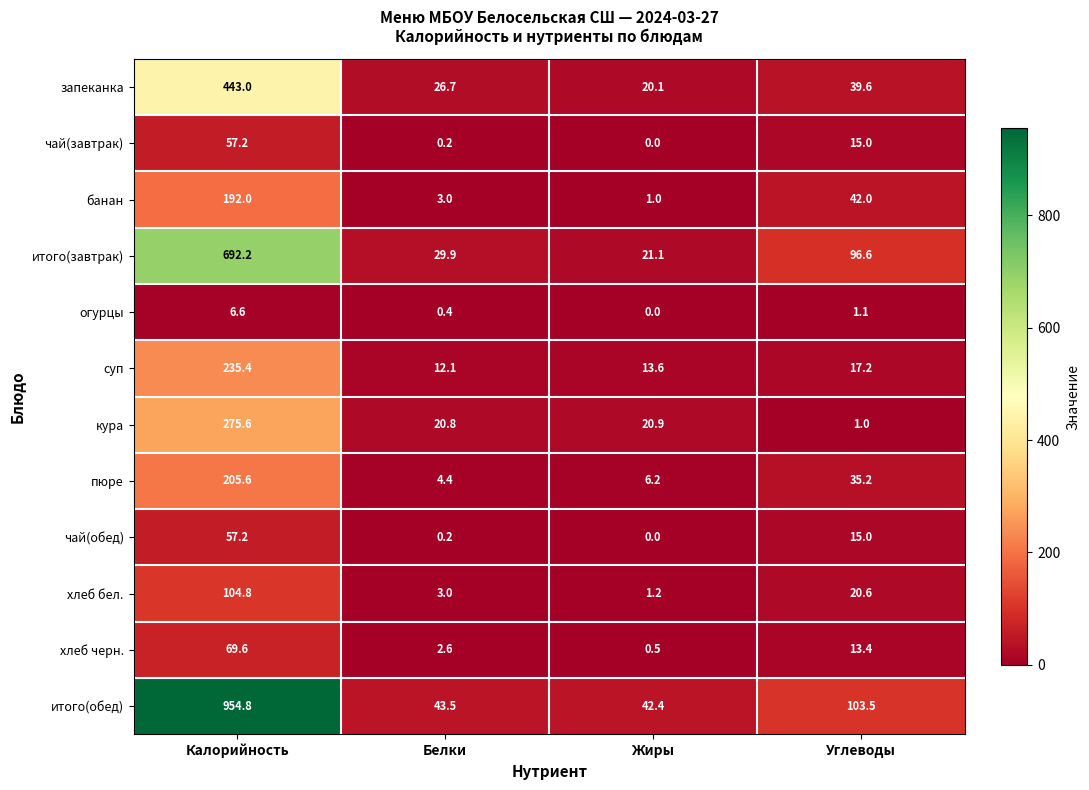

At how many categories does at least one series exceed 571?

1